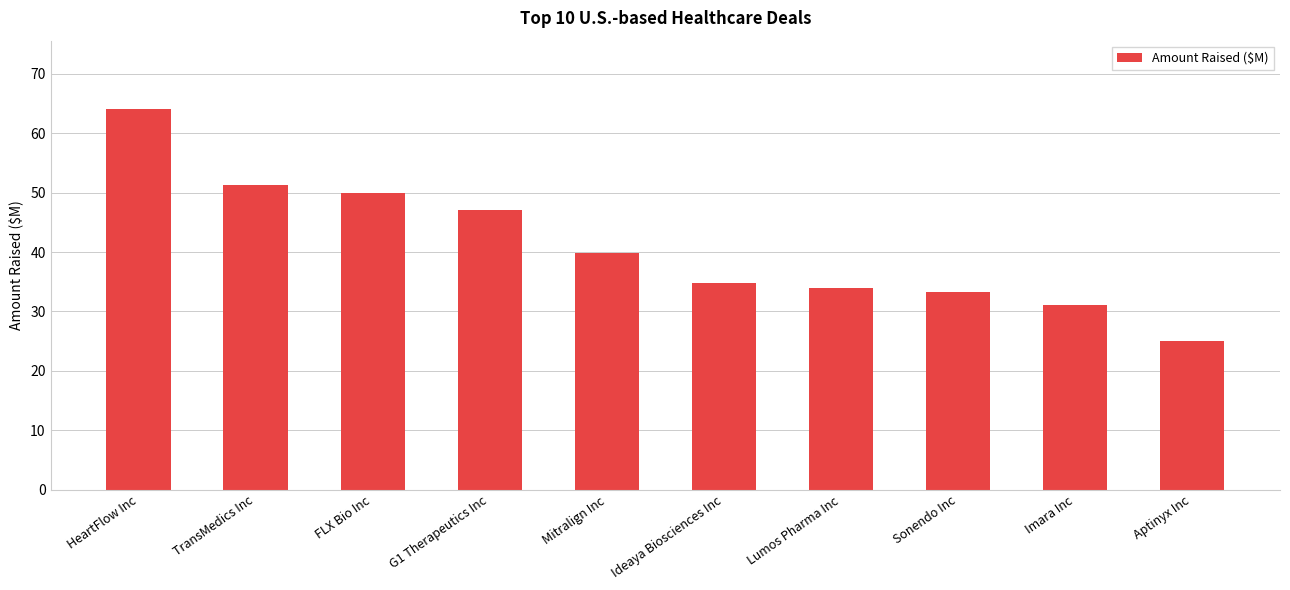

Does the chart contain any negative values?

No